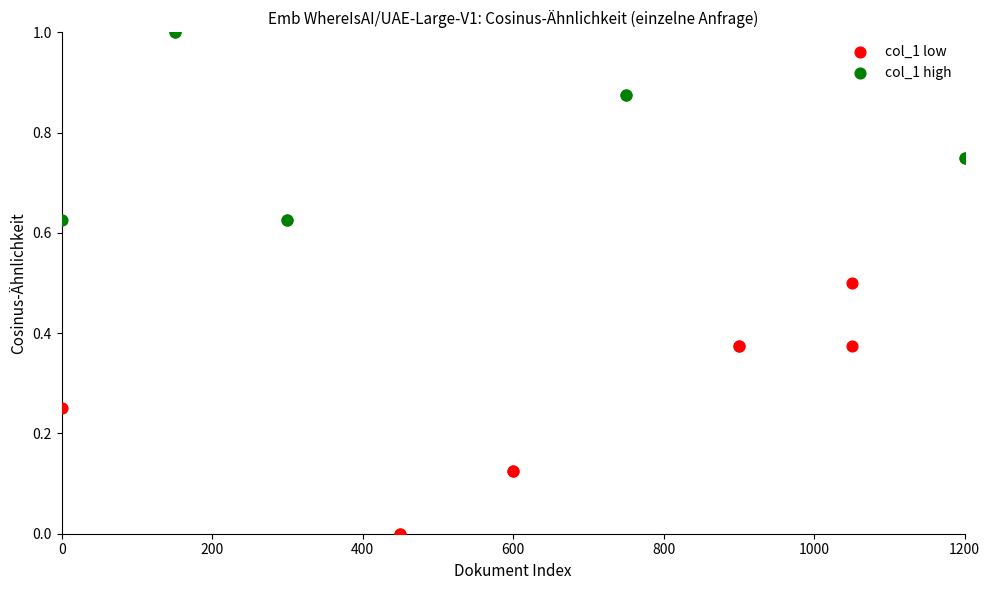

Which series reaches the minimum Y coordinate?

col_1 low